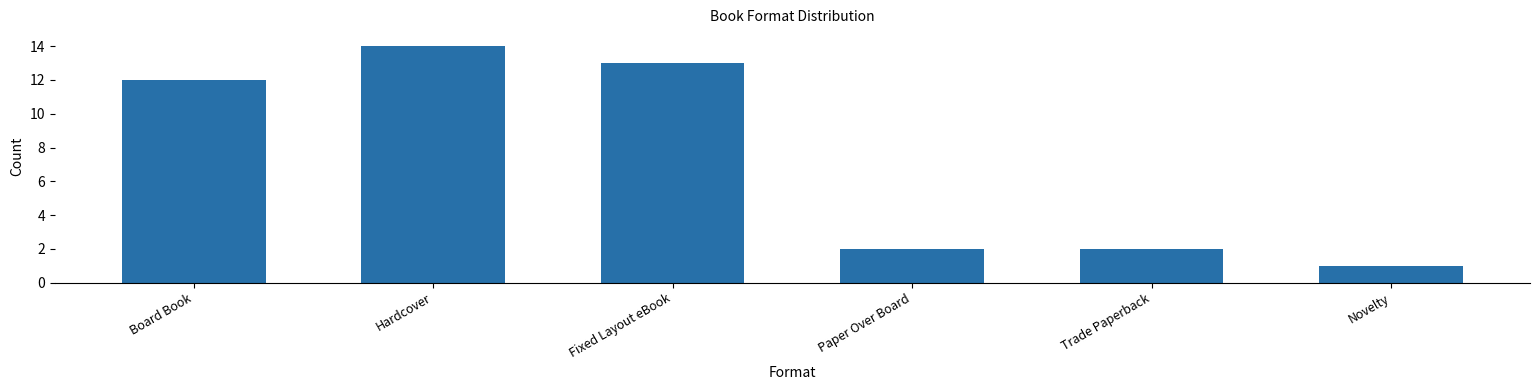

Reading left to right, what are all the values shown in this chart?

12	14	13	2	2	1